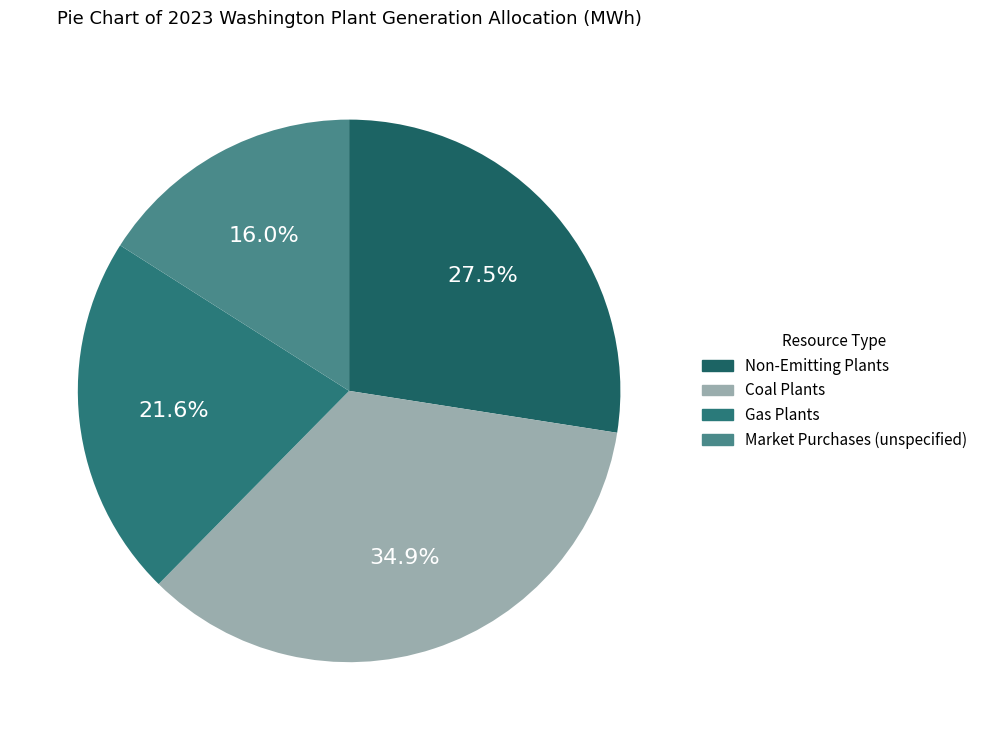

What portion of the pie excludes Gas Plants?

78.4%